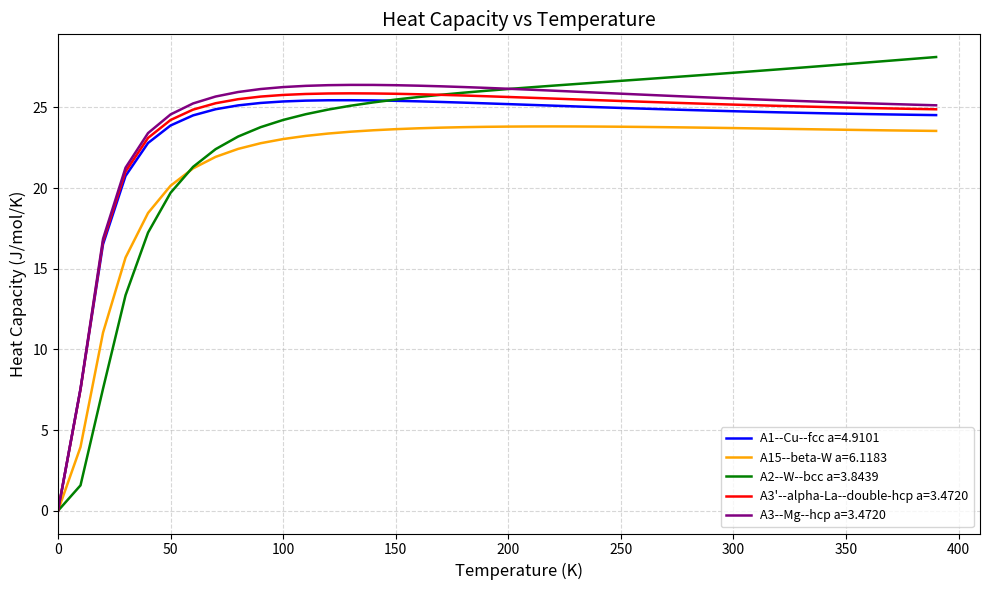

What is the highest value of the A15--beta-W a=6.1183 series?

23.8